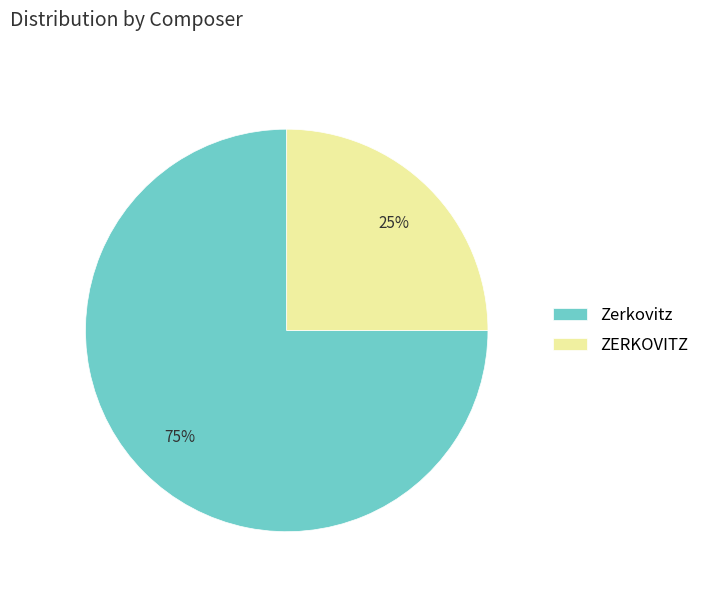

What is the largest slice in the pie chart?

Zerkovitz